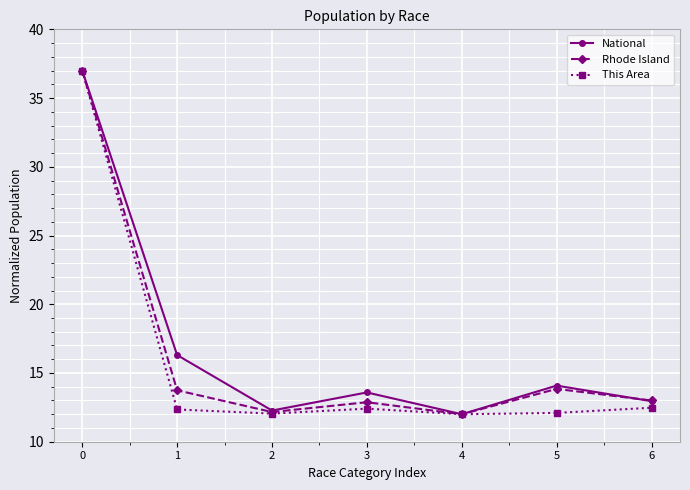

Count the number of categories in the chart.

7